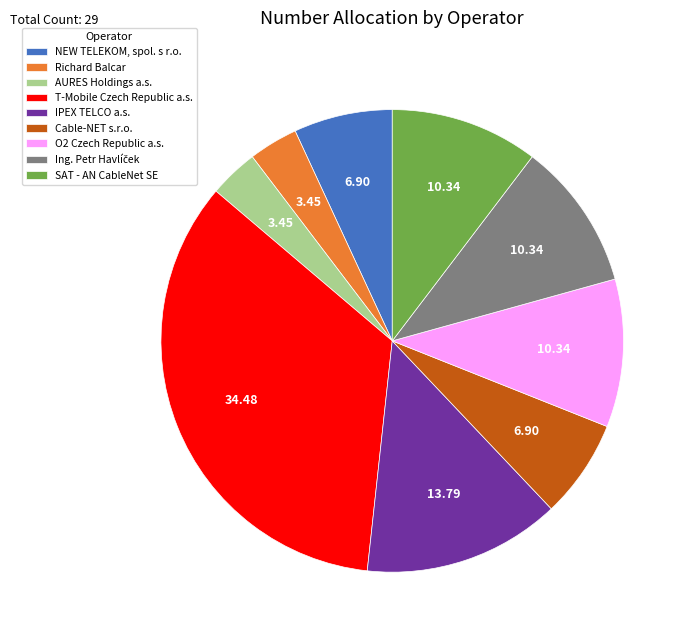

Do Cable-NET s.r.o. and IPEX TELCO a.s. together represent more than half of the pie?

No